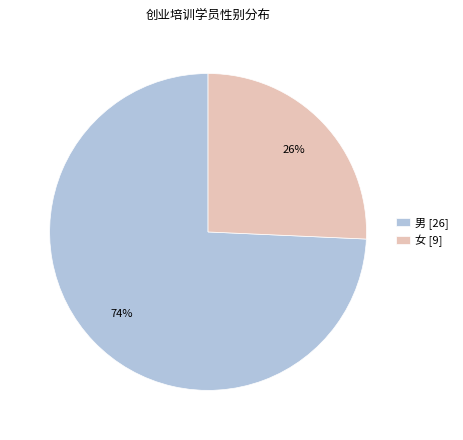

How many slices are in this pie chart?

2